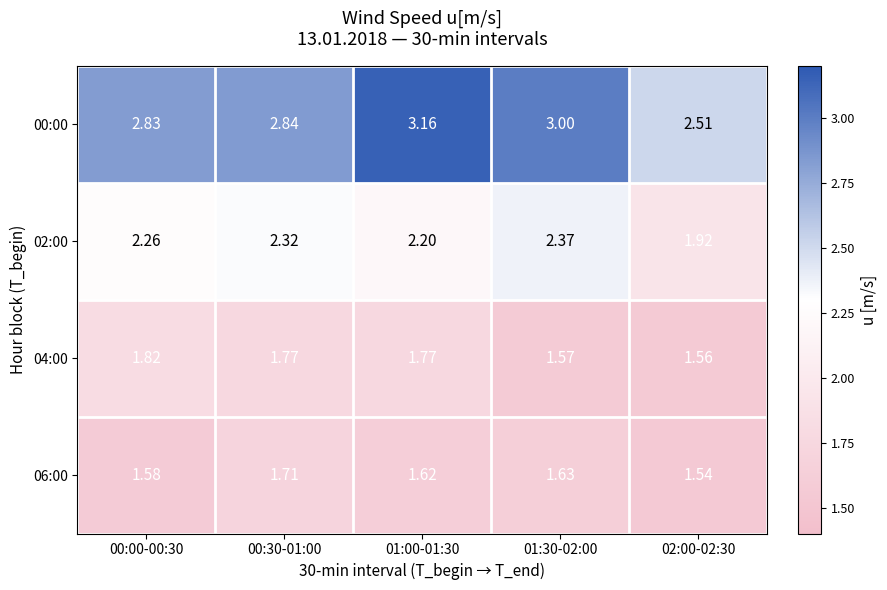

At which category is the sum across all series the highest?

01:00-01:30